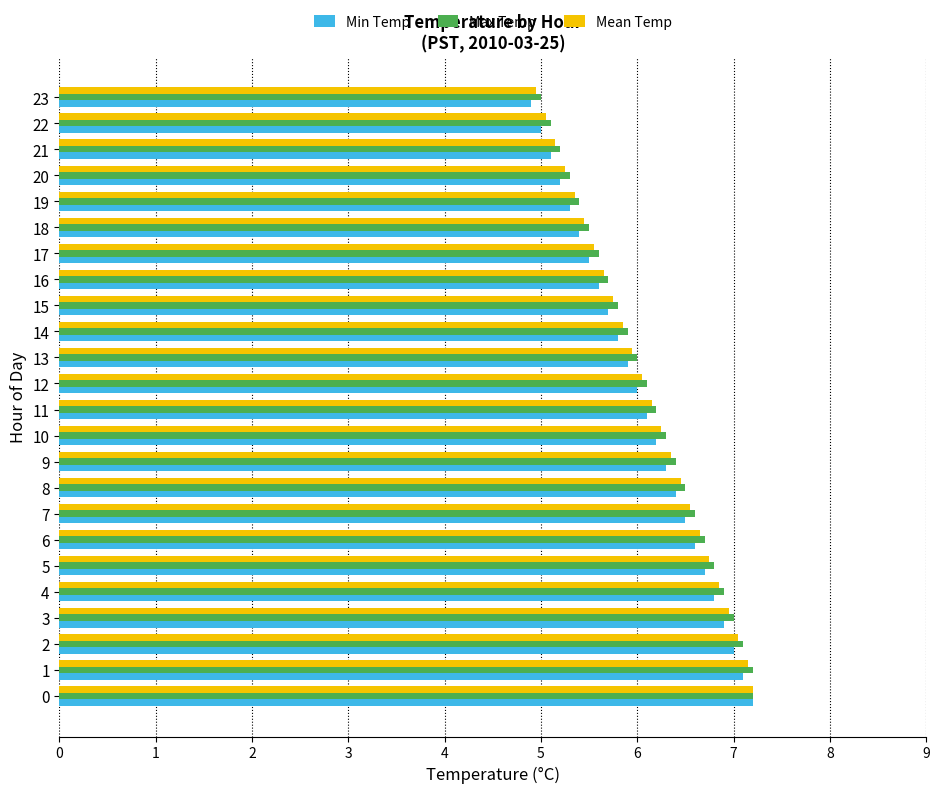

Where is Min Temp nearest to the value 6?

12